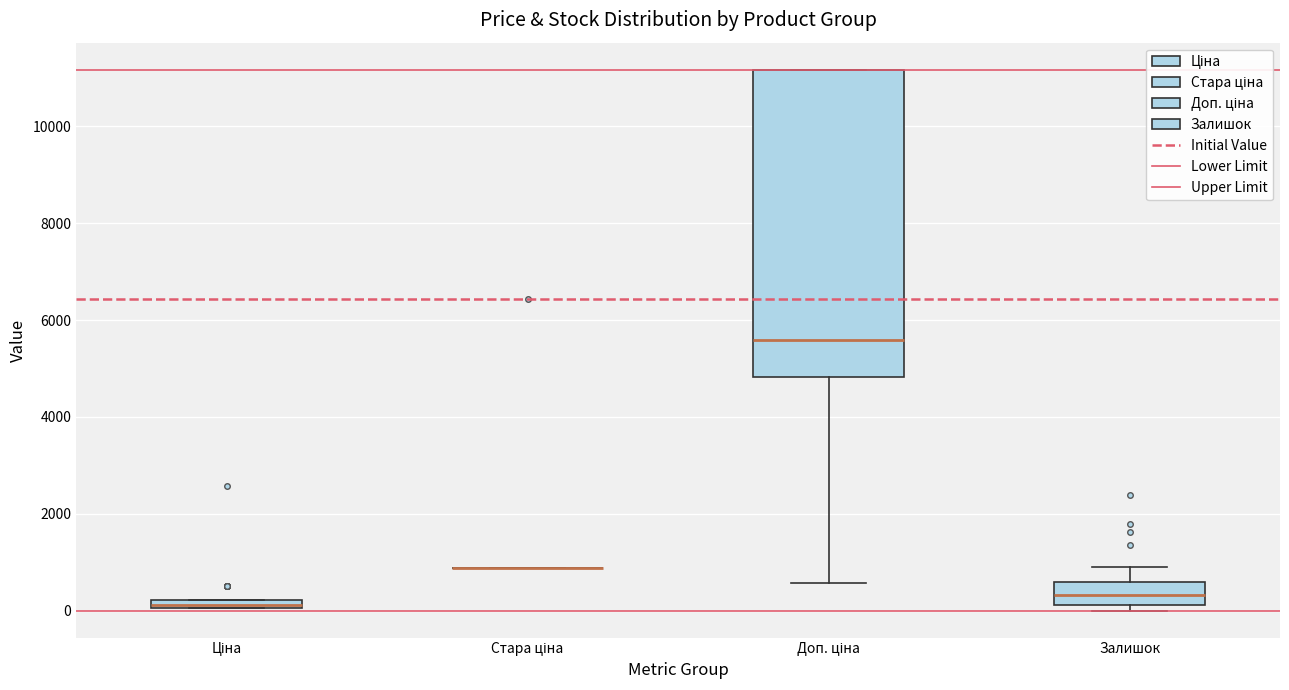

Where does the median line of the box for Залишок sit on the y-axis? The values are not printed on the chart, so give them approximately, as read against the axis.

400